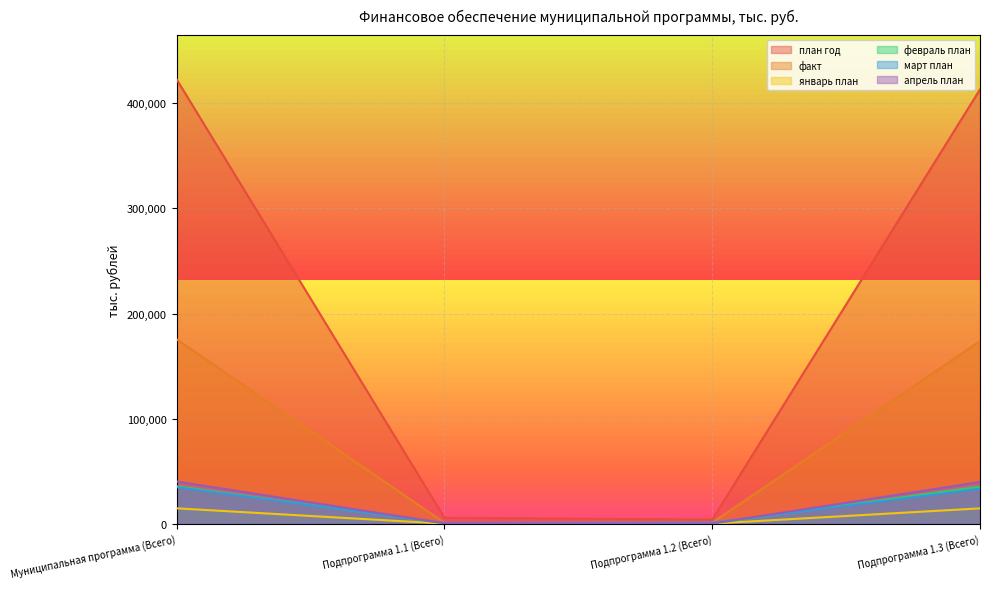

What is the total value across all series at Подпрограмма 1.3 (Всего)?

709465.6